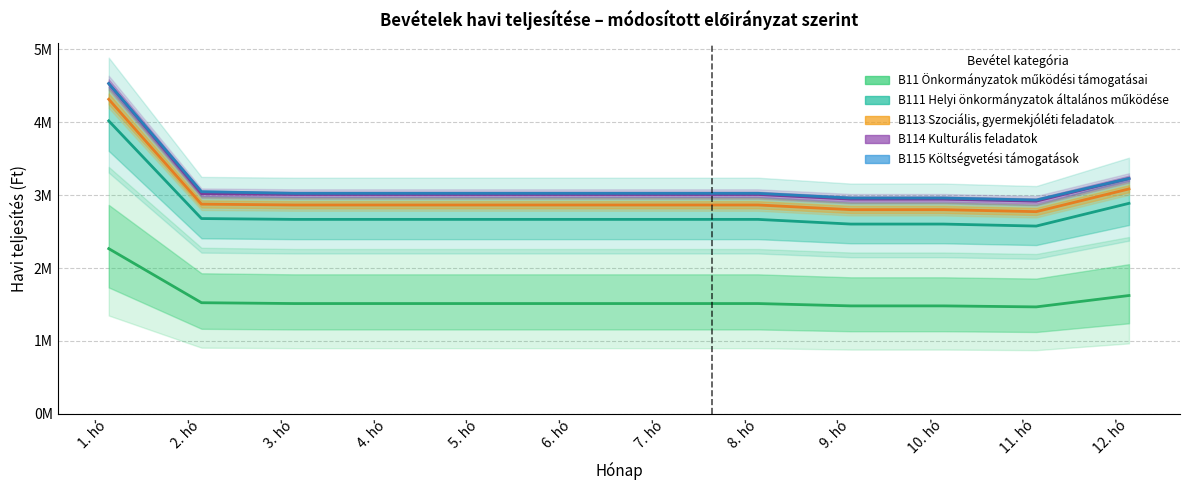

The B114 Kulturális feladatok series shows 1430793 at 3. hó. True or false?

False